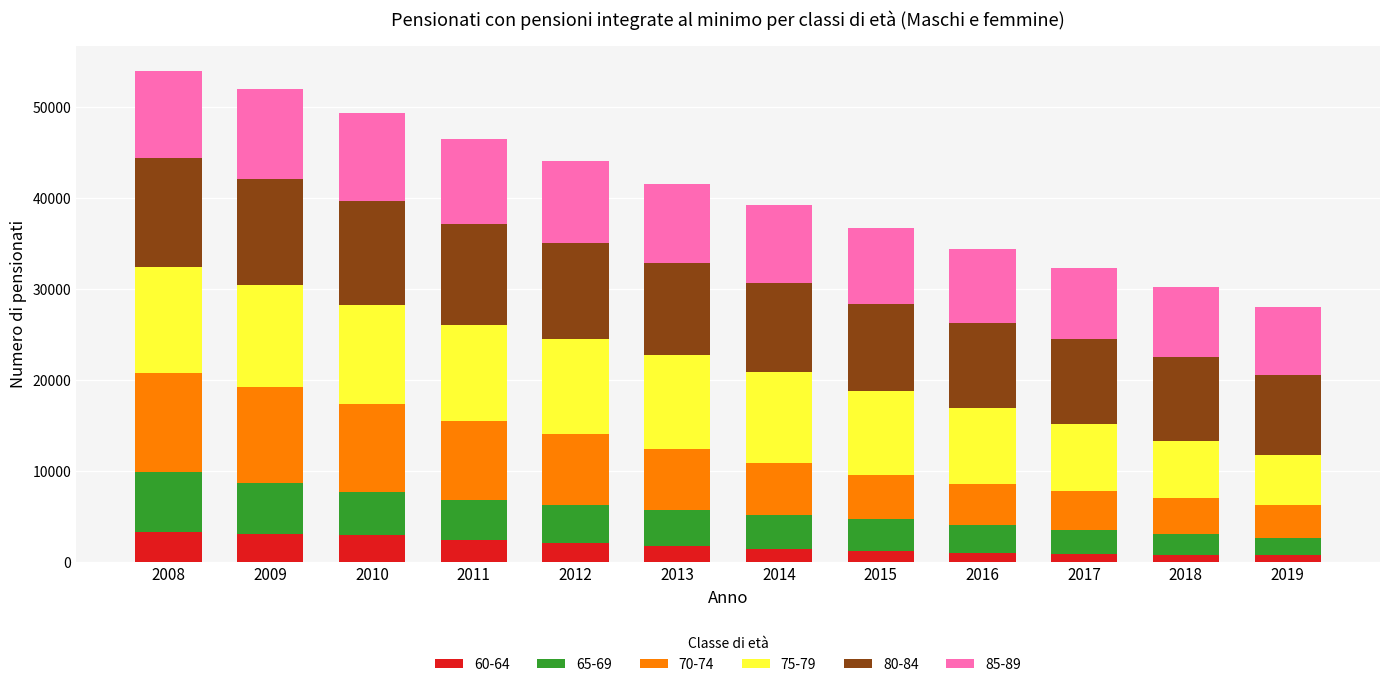

What is the maximum value for 60-64?

3351